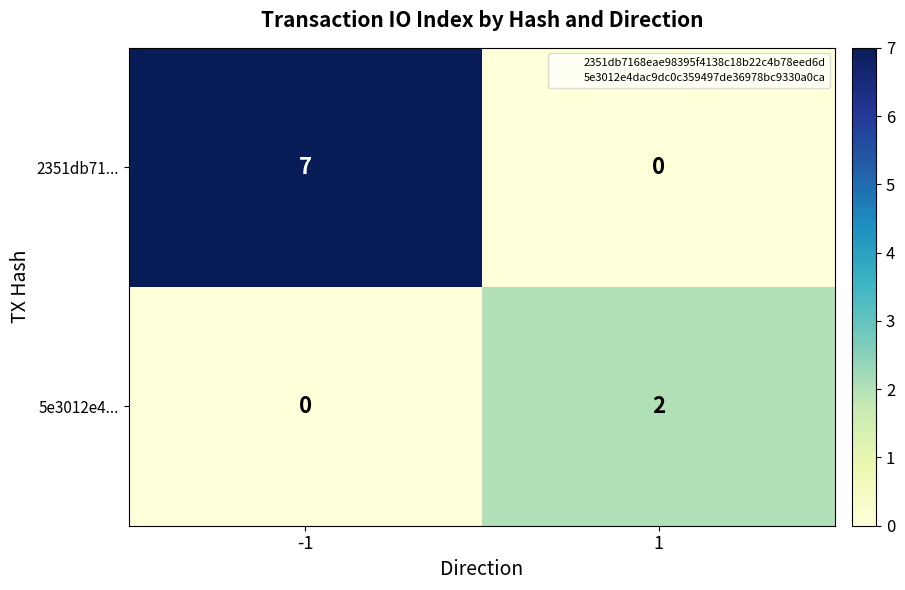

The 2351db71... series shows 9 at -1. True or false?

False